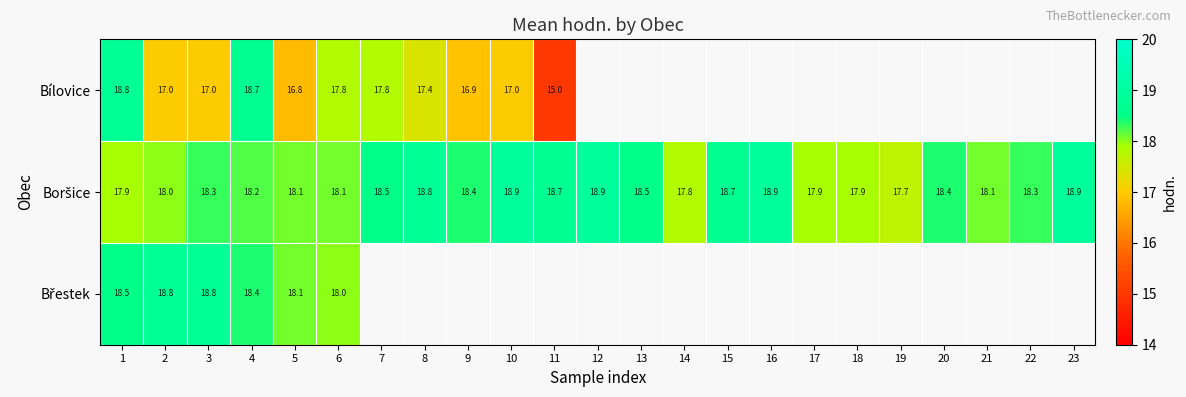

What is the total value across all series at 1?

55.2